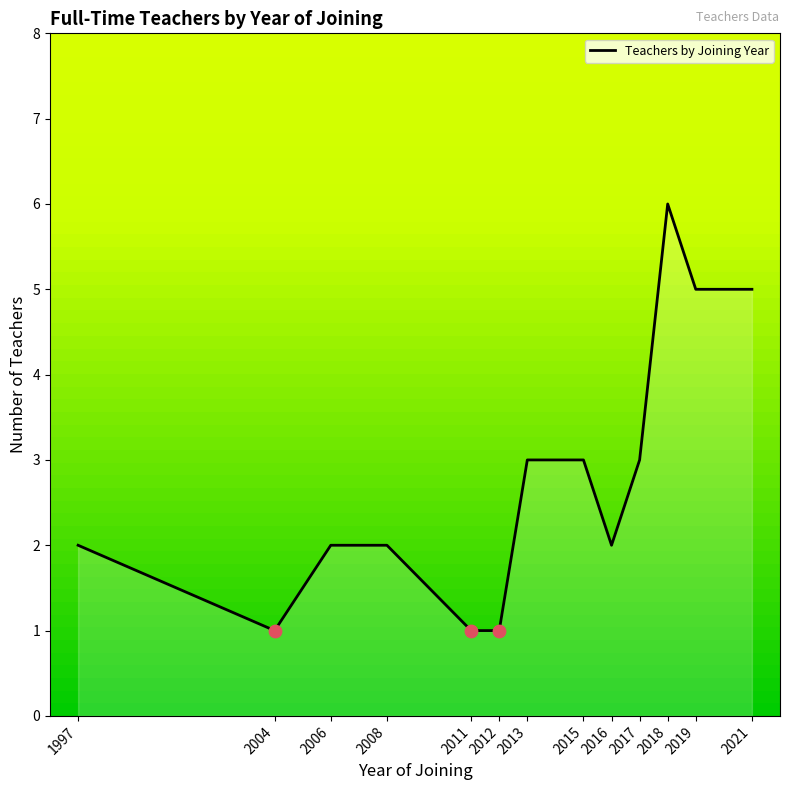

What is the change in value from 2006 to 2017?

+1